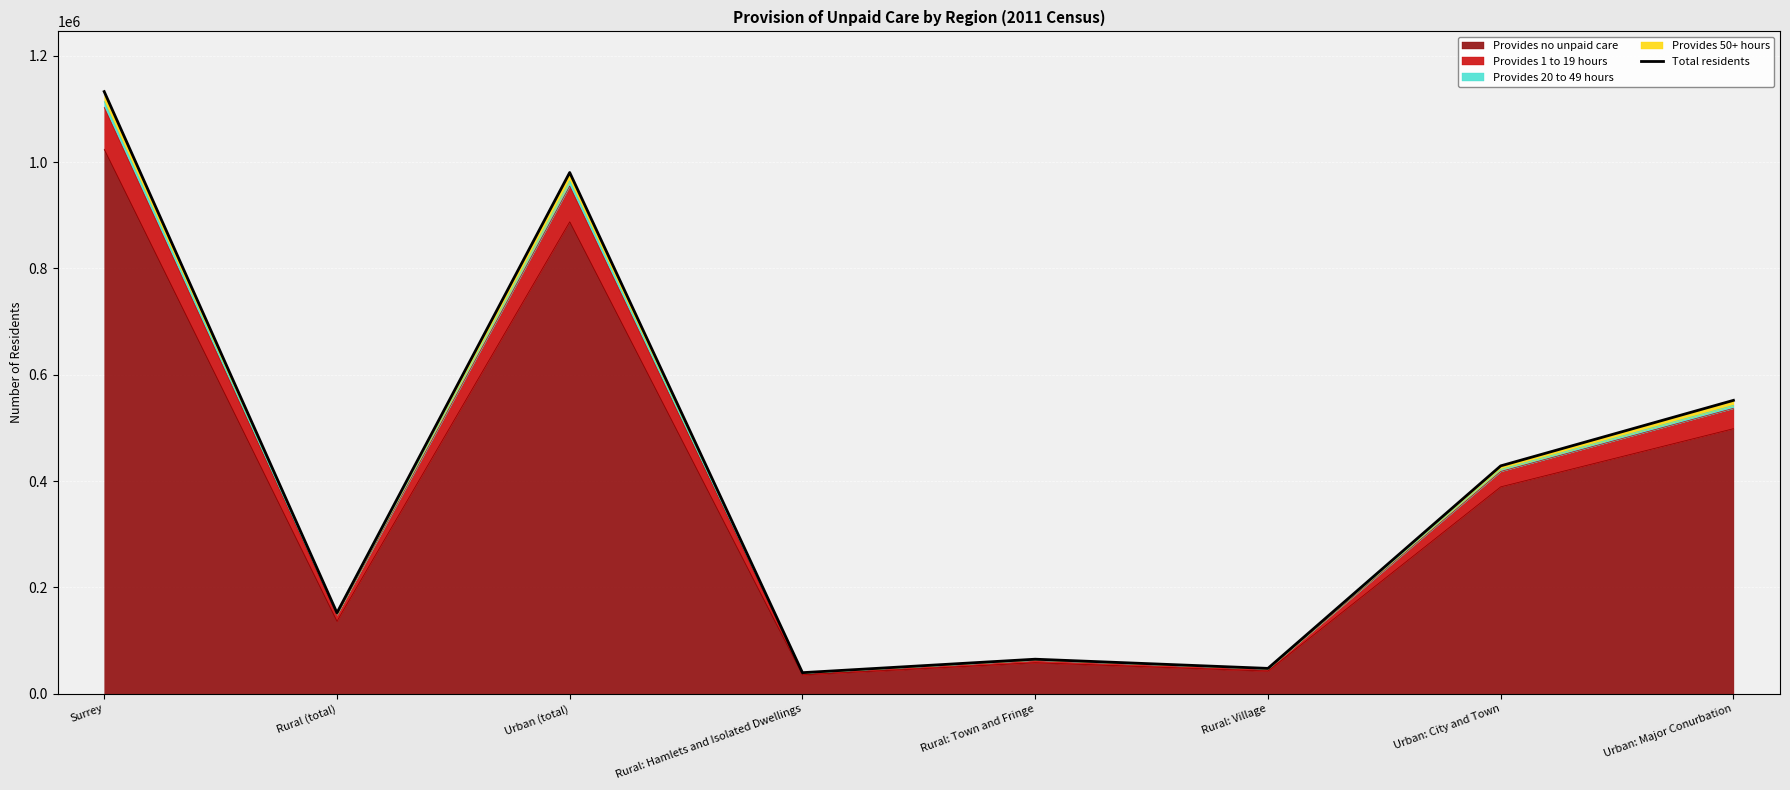

Where is the data nearest to the value 585993?

Urban: Major Conurbation